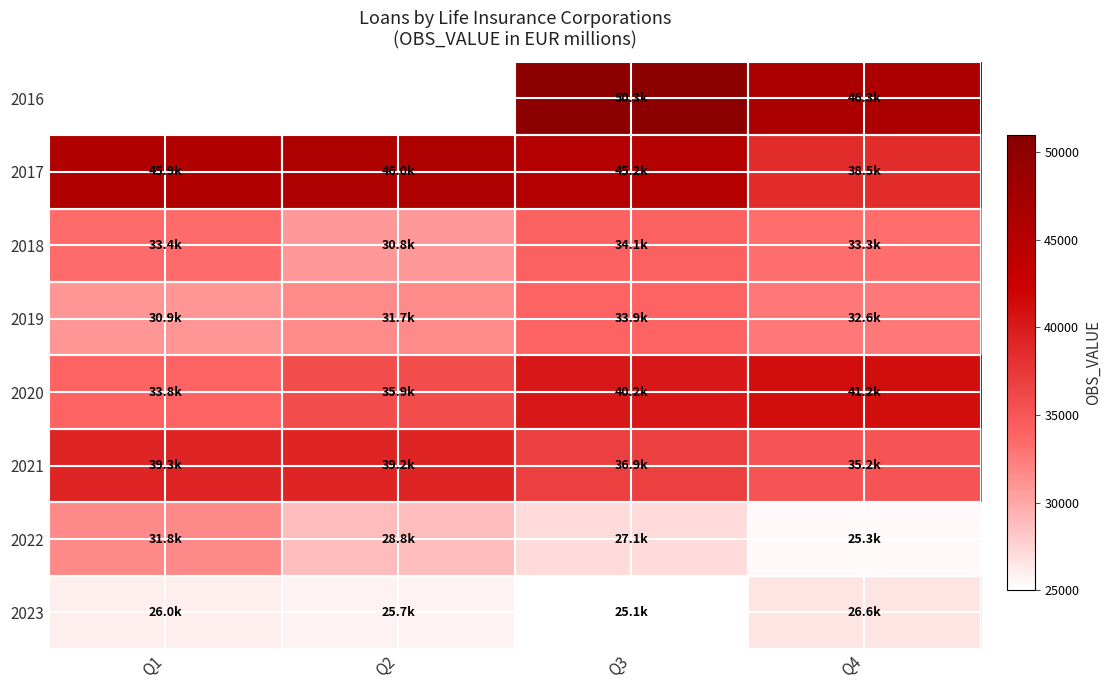

Which has a higher value, Q3 or Q2?

Q2